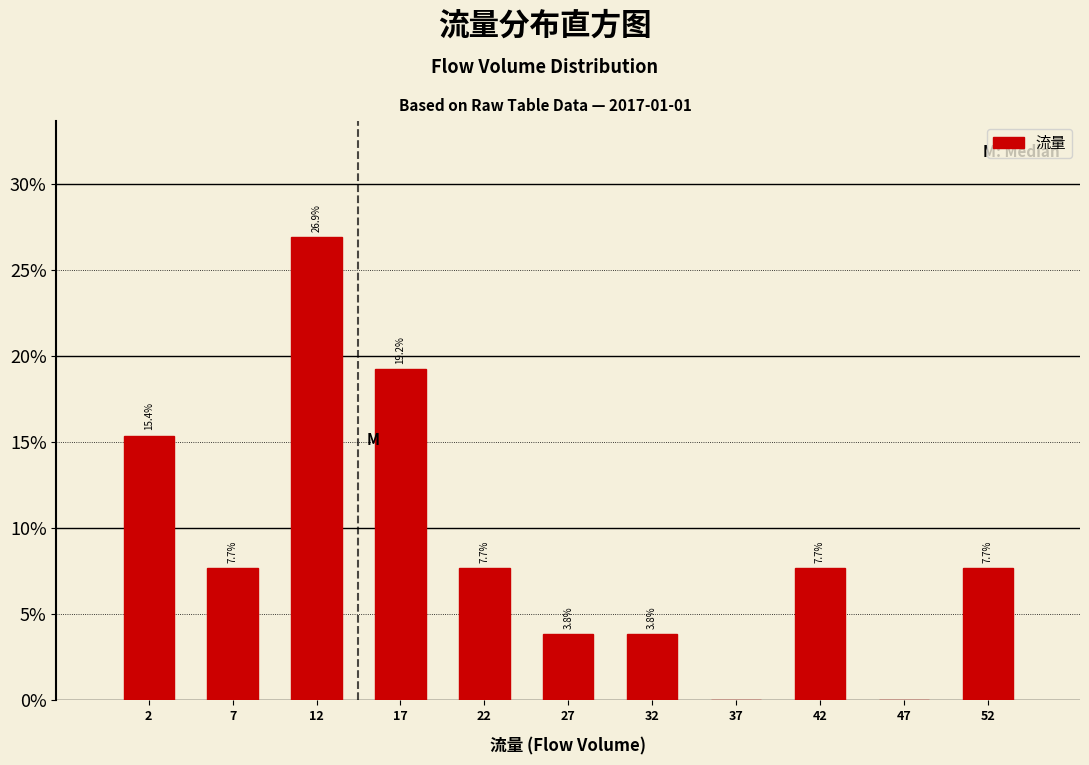

Over which range of the x-axis is the bar tallest?

10 to 15